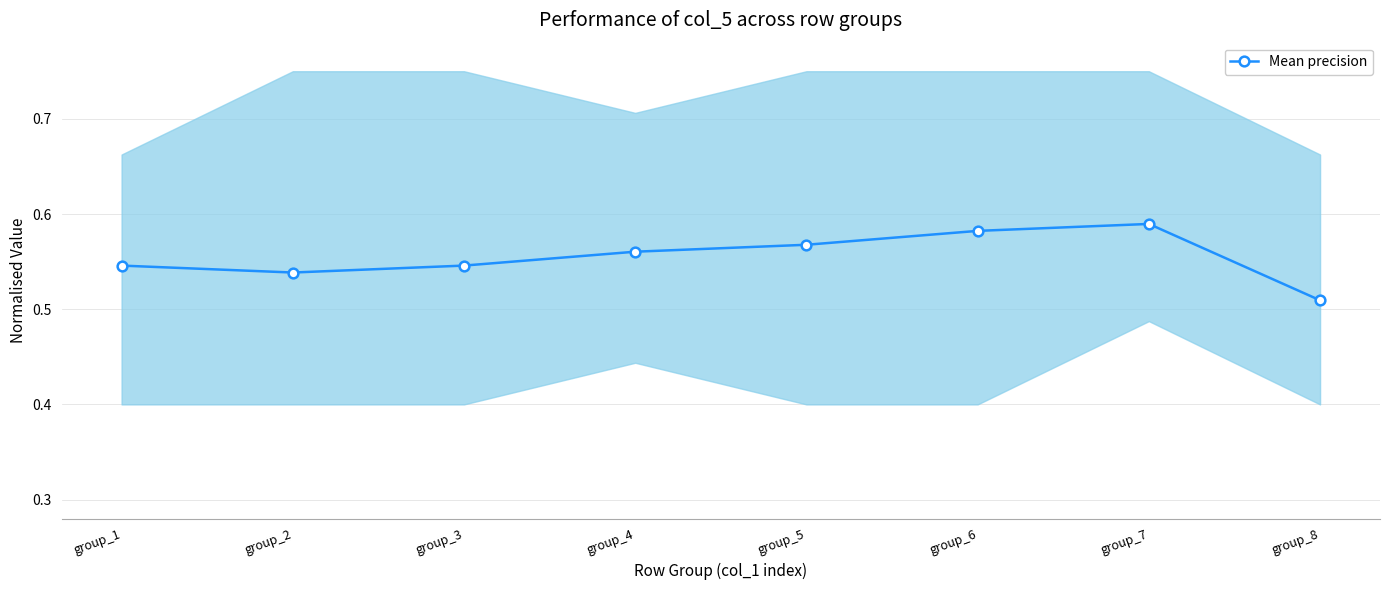

Count the values in the range 0 to 1.

8